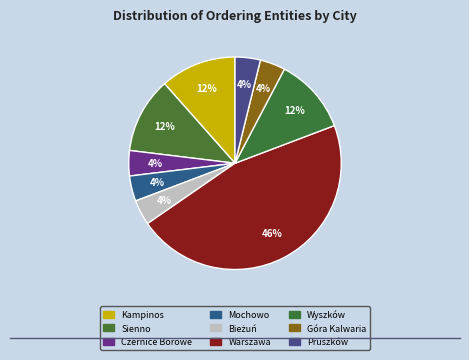

Is it true that Sienno is 18% of the pie?

False